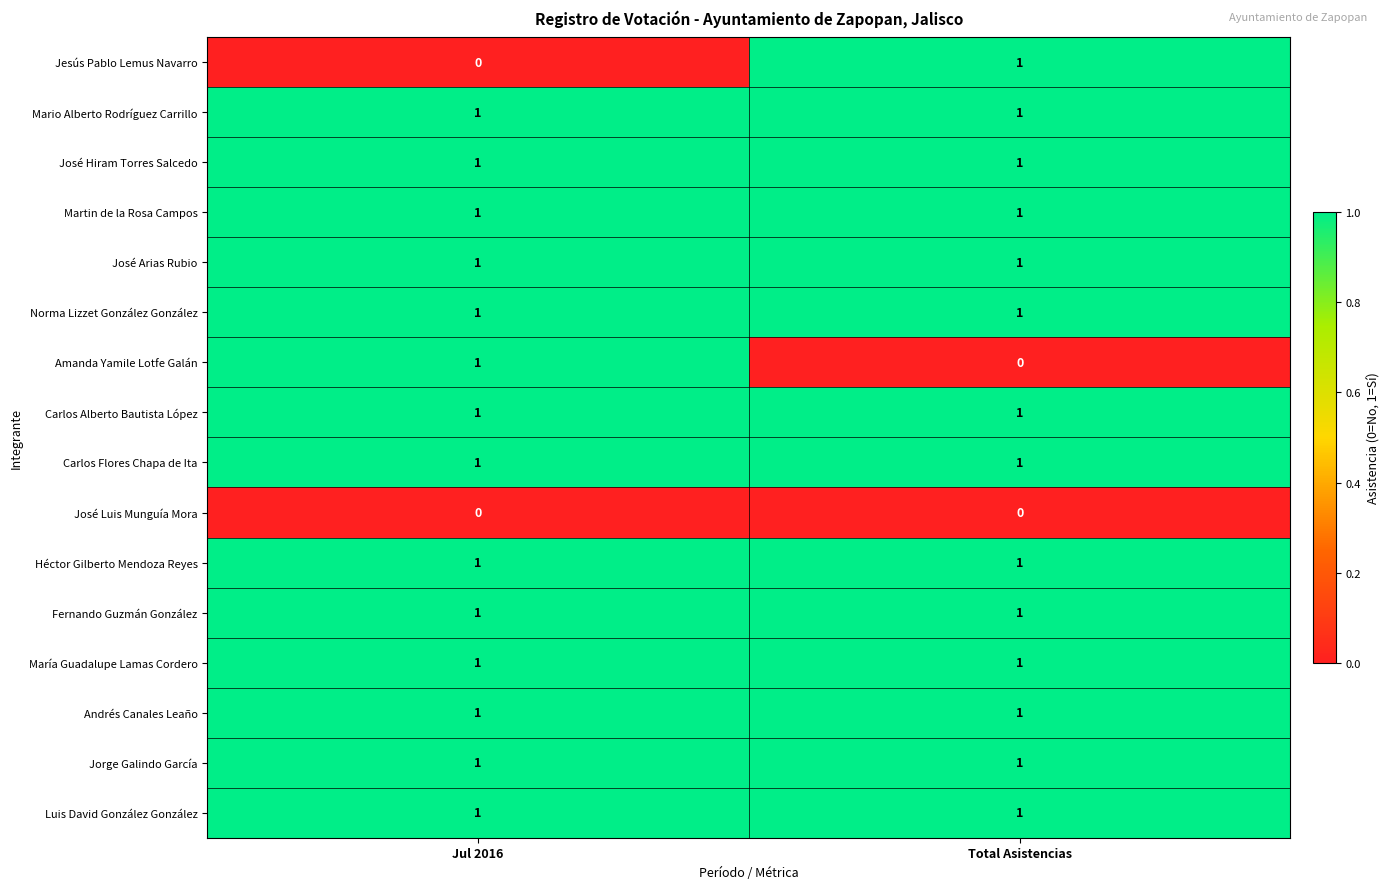

The Jorge Galindo García series shows 1 at Jul 2016. True or false?

True